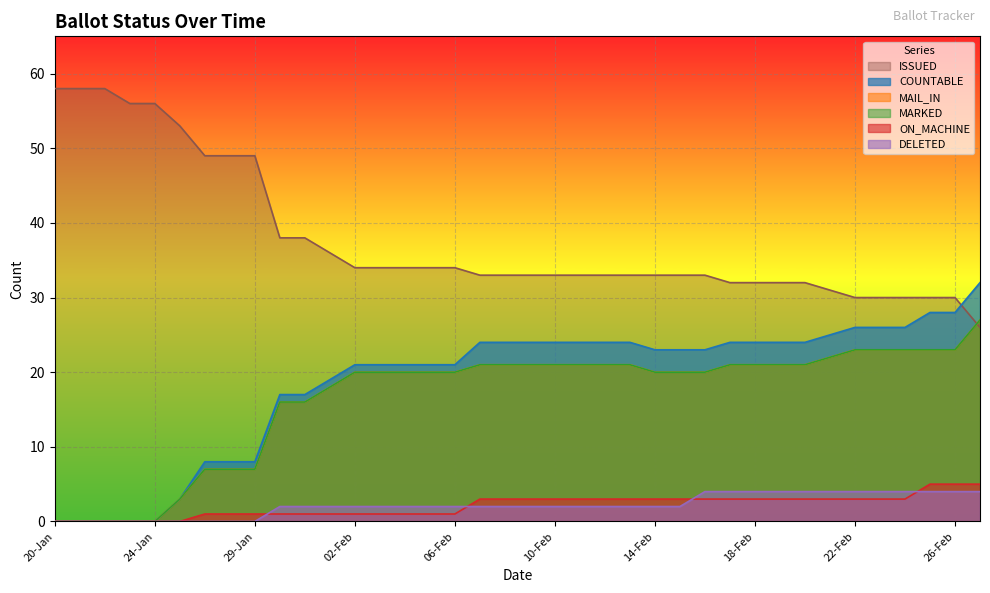

Which series has the largest total across all categories?

ISSUED